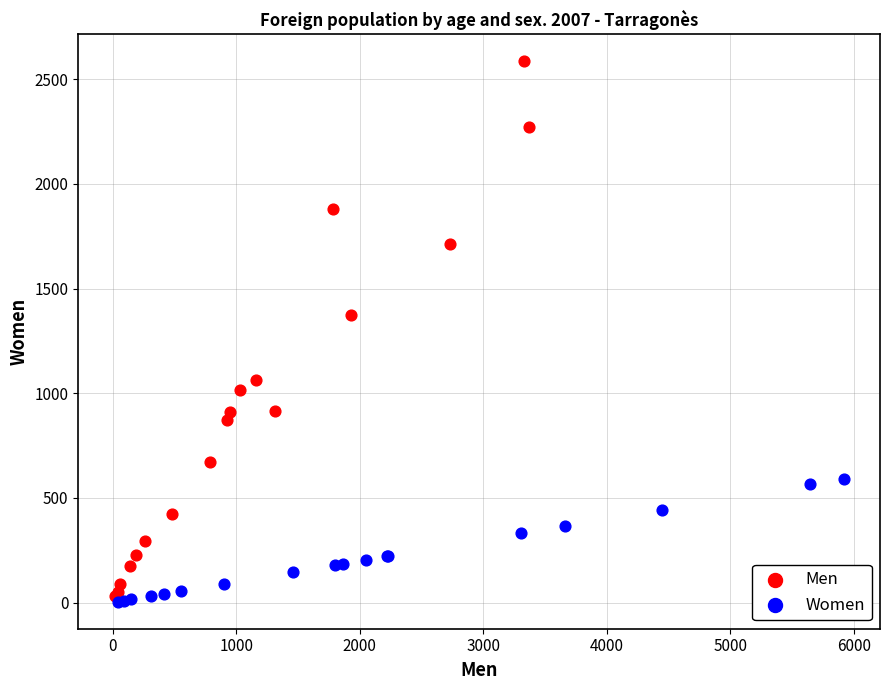

Which series has the widest spread of Y values?

Men